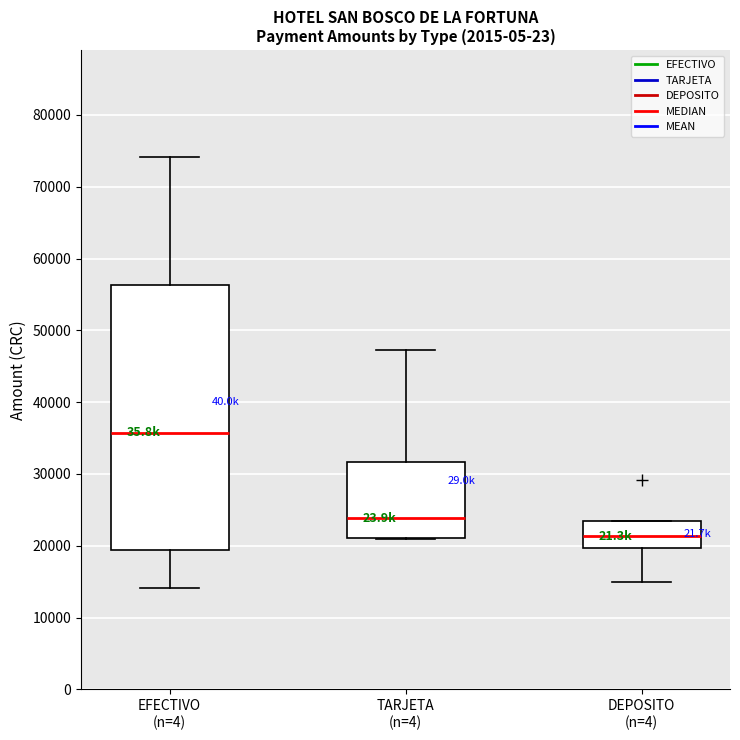

Where does the median line of the box for DEPOSITO (n=4) sit on the y-axis? The values are not printed on the chart, so give them approximately, as read against the axis.

21000